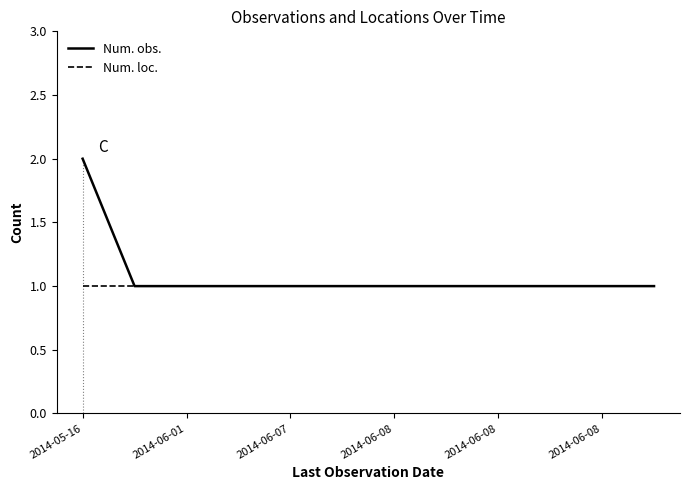

Which series has the largest range (max minus min)?

Num. obs.